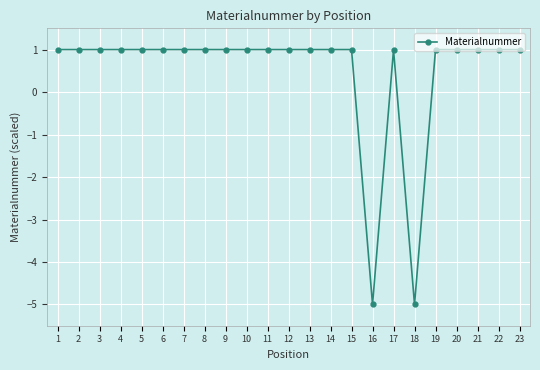

What is the value of the 2nd point from the left?

1.0